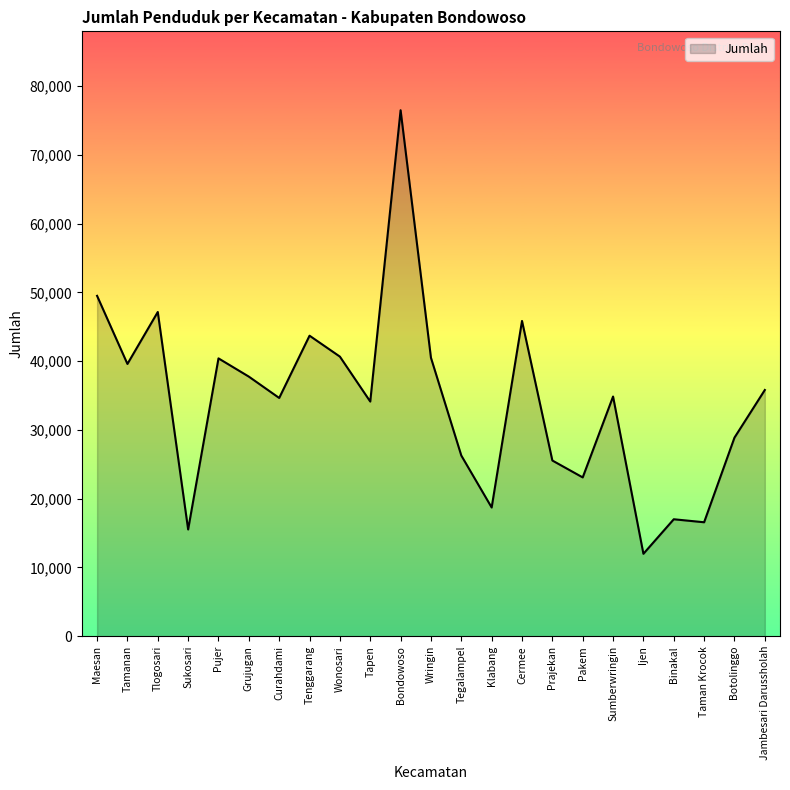

How many lines are shown in the chart?

1